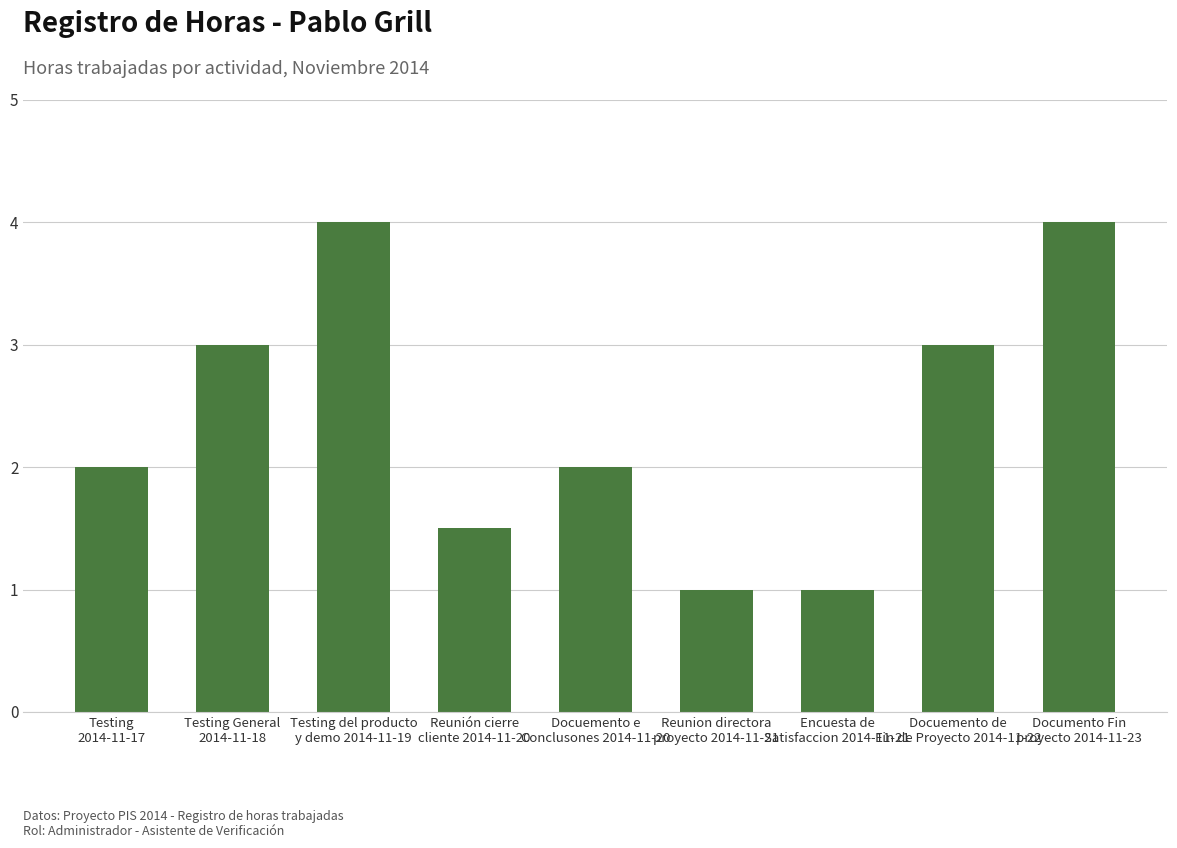

What is the label of the 2nd bar from the left?

Testing General
2014-11-18